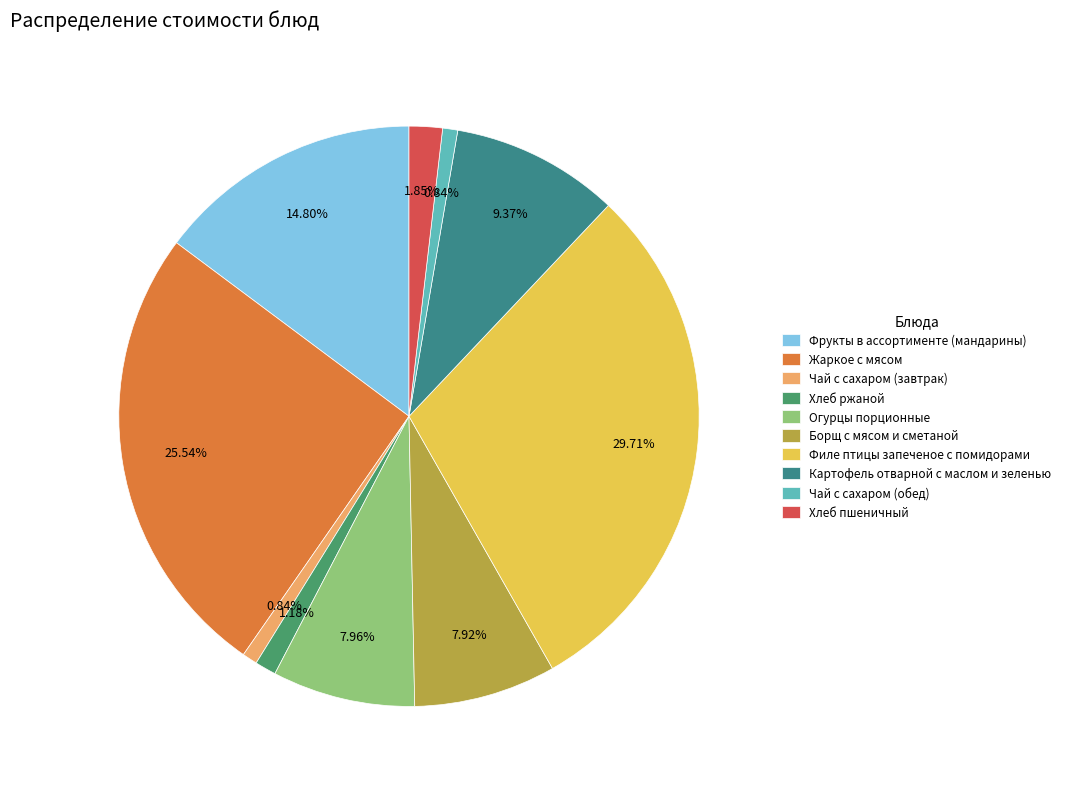

Is there a majority slice in this chart?

No